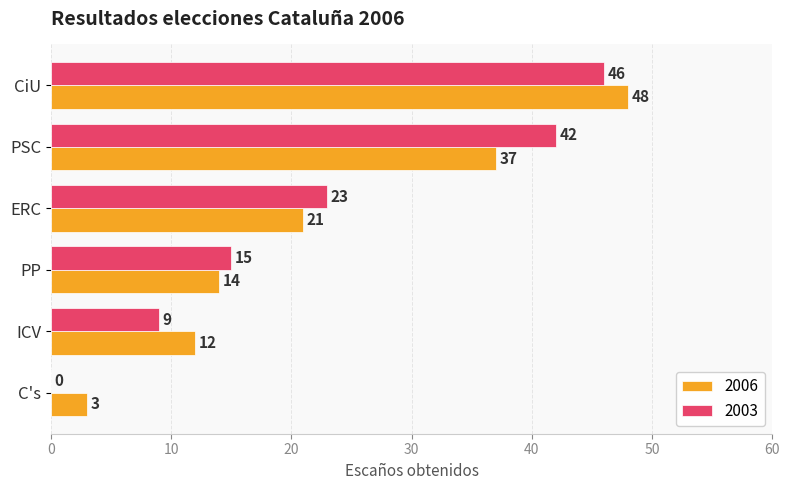

What is the total value across all series at ERC?

44